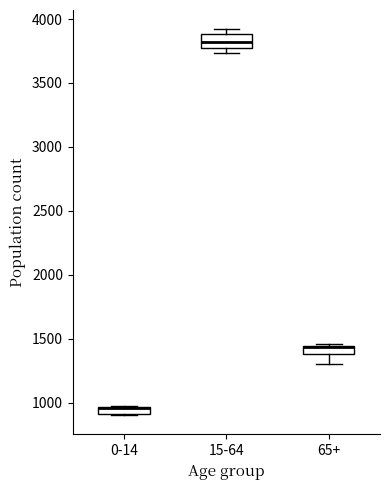

Where is the lower edge of the box for 15-64 on the y-axis? The values are not printed on the chart, so give them approximately, as read against the axis.

3750